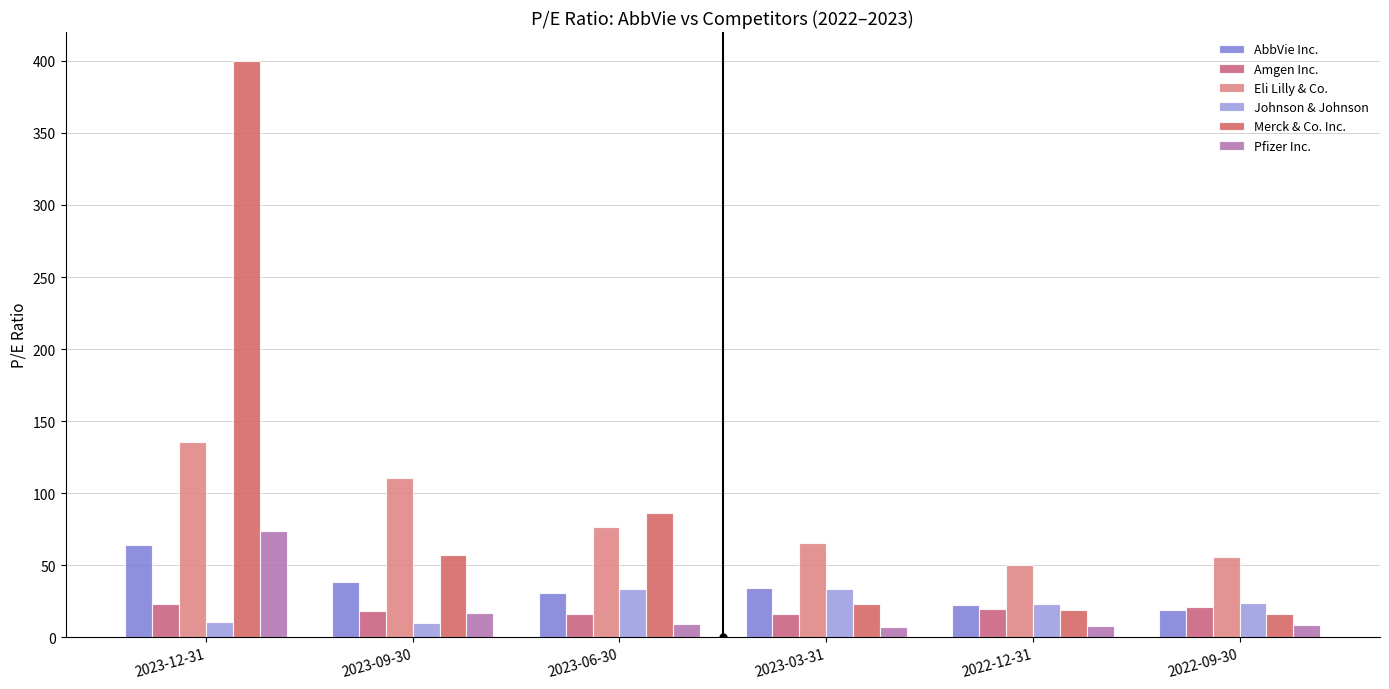

What position from the left is 2023-06-30?

3